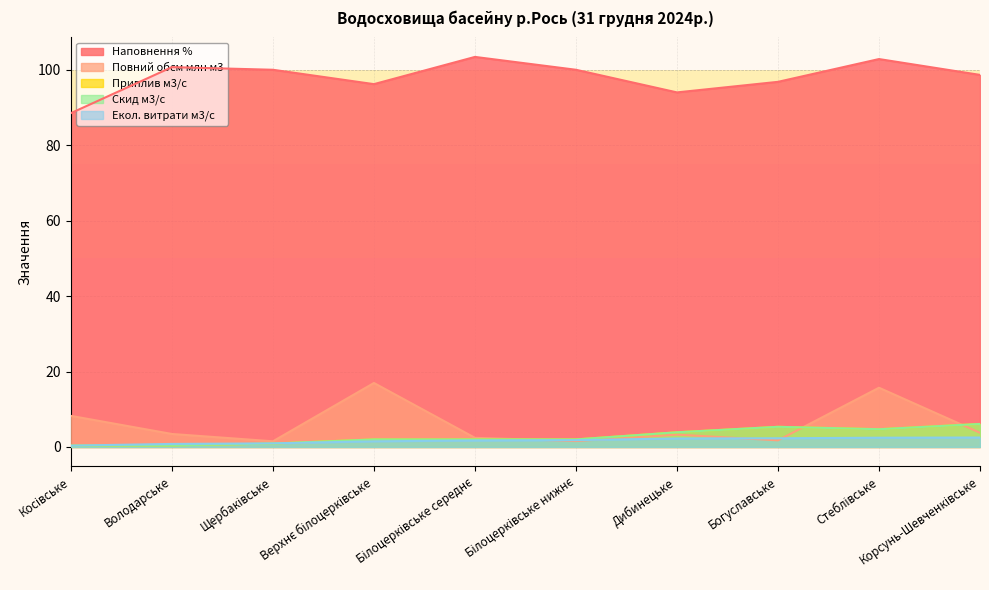

What is the label of the 7th point from the left?

Дибинецьке